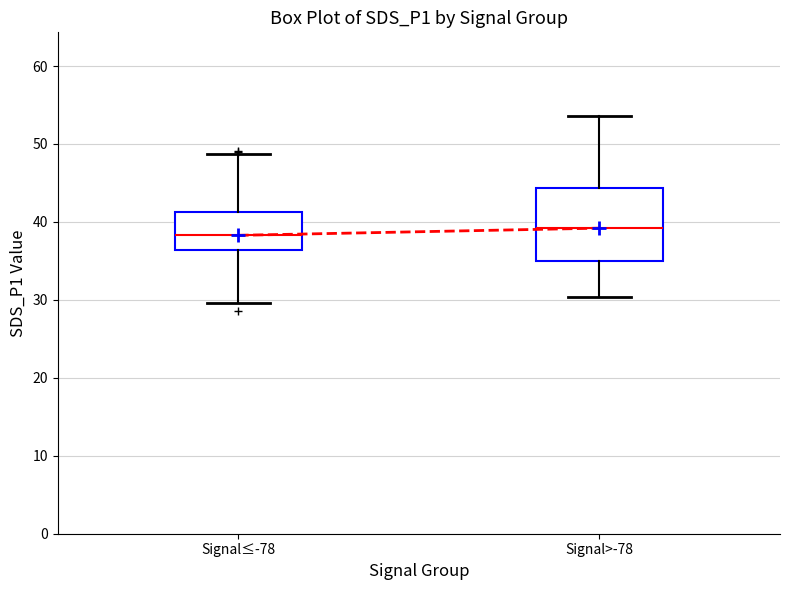

Which box is the tallest, from its lower edge to its upper edge?

Signal>-78